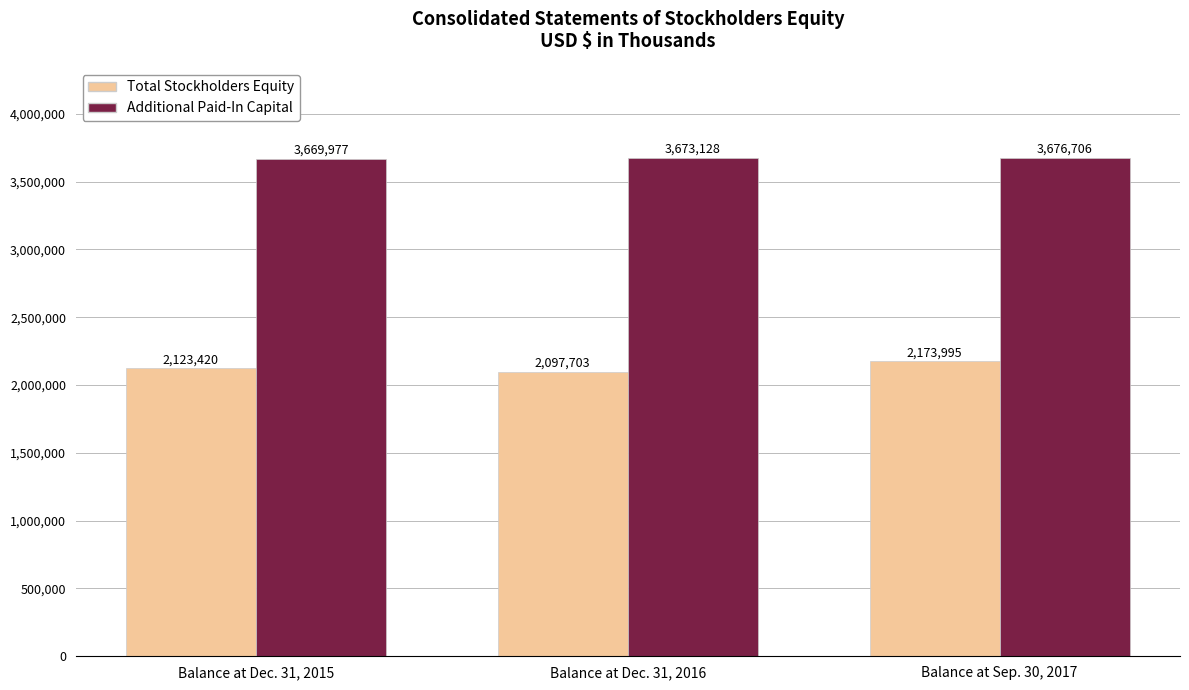

Does the chart contain any negative values?

No